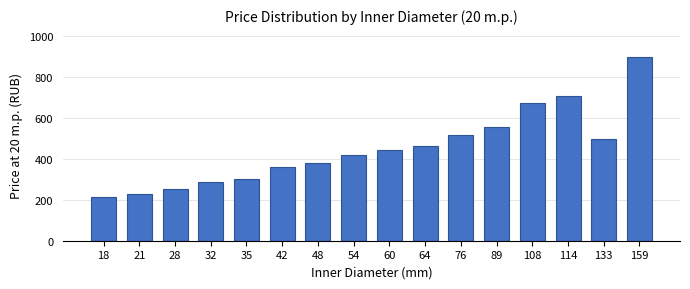

Reading left to right, extract all data points from this chart.

212.5	227.5	252.5	285.0	300.0	360.0	380.0	417.5	442.5	460.0	517.5	555.0	672.5	705.0	495.0	897.5